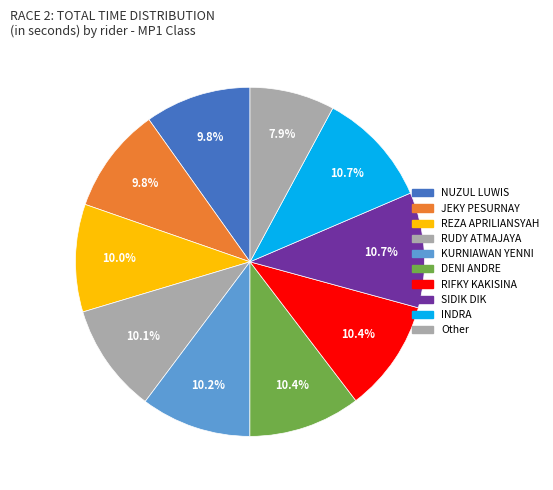

Which has a higher value, NUZUL LUWIS or SIDIK DIK?

SIDIK DIK